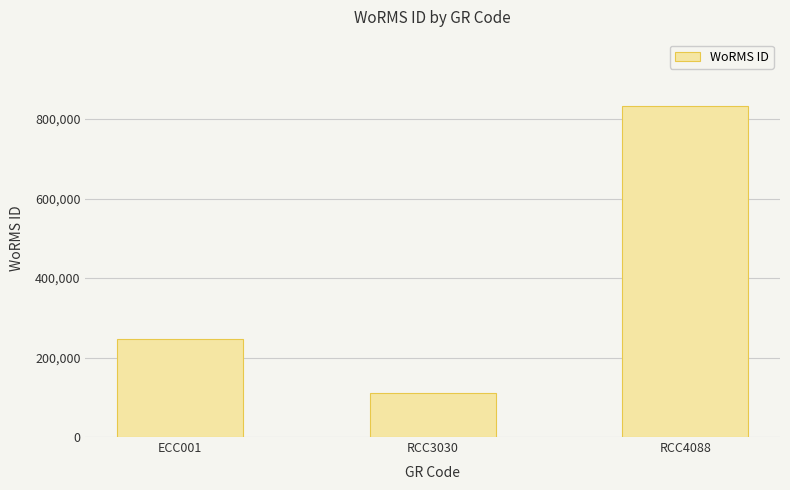

What is the value of the 2nd bar from the left?

109711